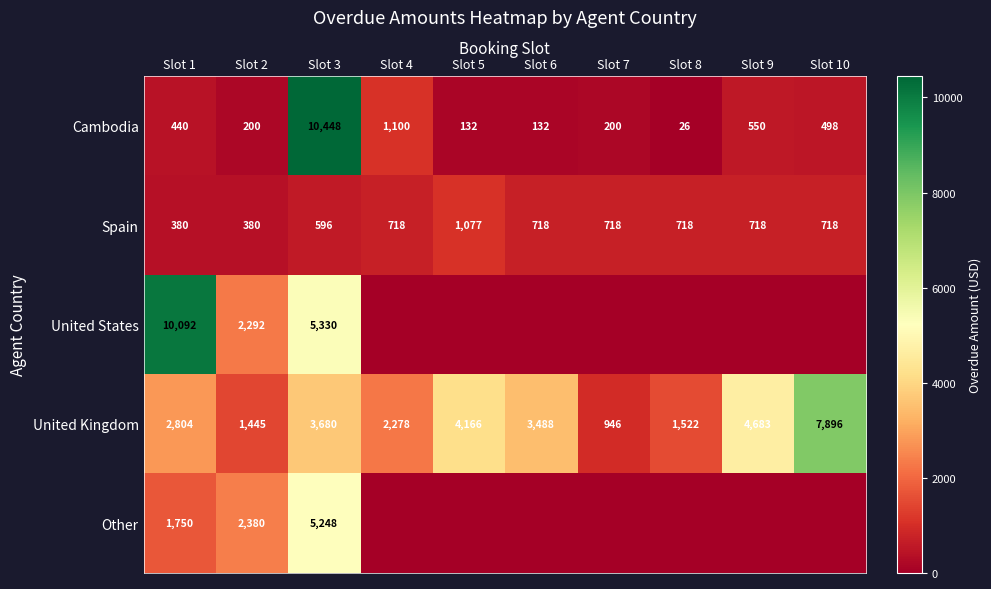

Which has a higher value, Slot 4 or Slot 10?

Slot 4